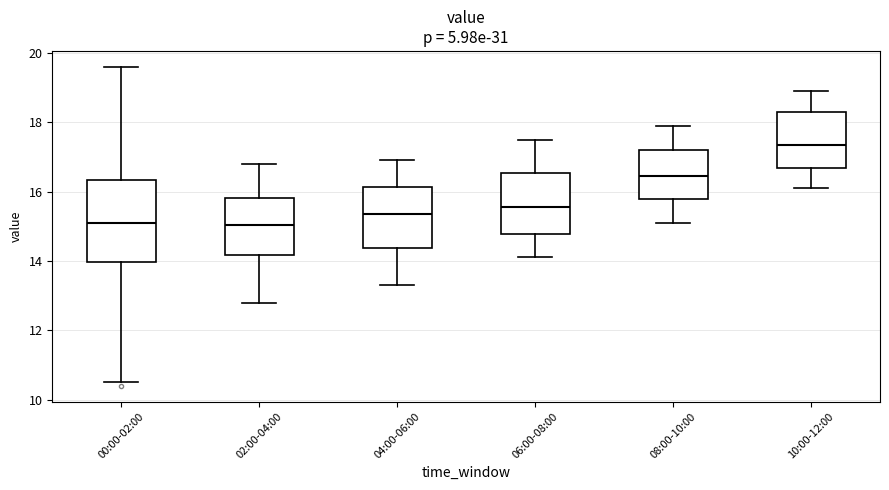

Reading left to right, read every box against the y-axis: the position of its median line, the range the box covers, and the ends of its whiskers. The values are not printed on the chart, so give them approximately, as read against the axis.

00:00-02:00: median 15.2, box 14.0 to 16.4, whiskers 10.6 to 19.6
02:00-04:00: median 15.0, box 14.2 to 15.8, whiskers 12.8 to 16.8
04:00-06:00: median 15.4, box 14.4 to 16.2, whiskers 13.4 to 17.0
06:00-08:00: median 15.6, box 14.8 to 16.6, whiskers 14.2 to 17.6
08:00-10:00: median 16.4, box 15.8 to 17.2, whiskers 15.2 to 18.0
10:00-12:00: median 17.4, box 16.6 to 18.4, whiskers 16.2 to 19.0